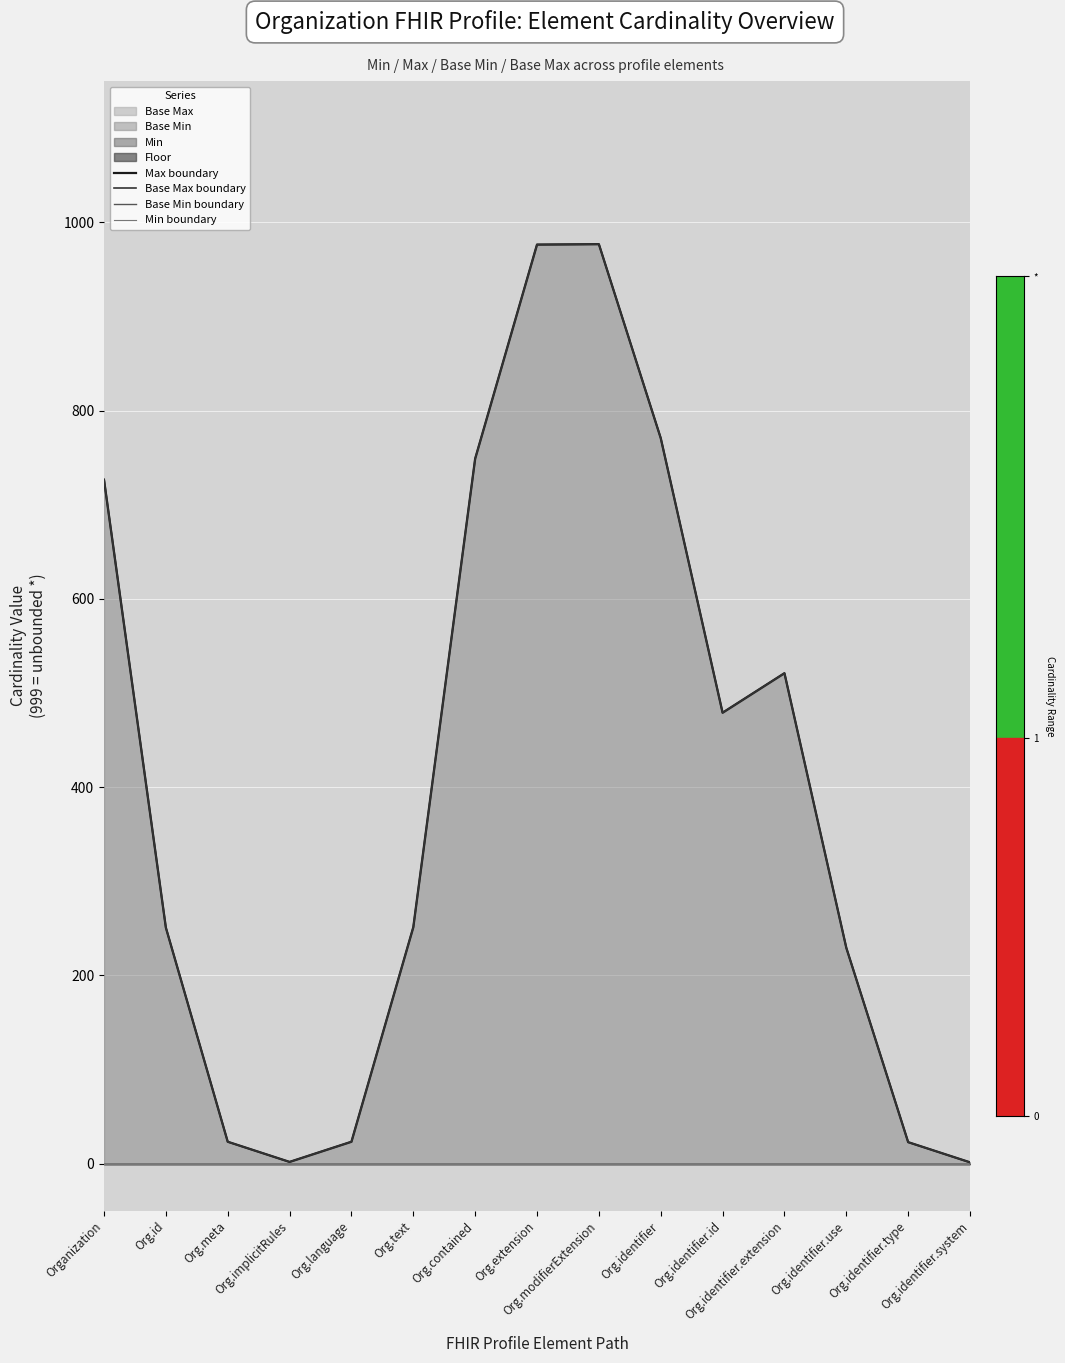

True or false: Max boundary has a value of 130.7 at Org.identifier.use.

False